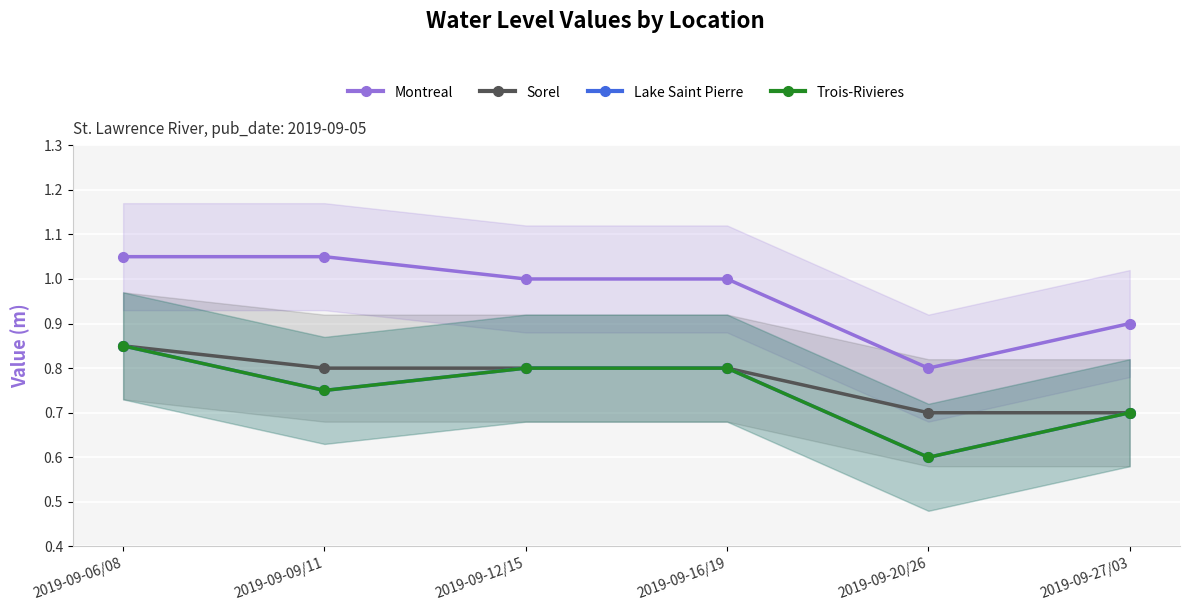

What position from the right is 2019-09-16/19?

3